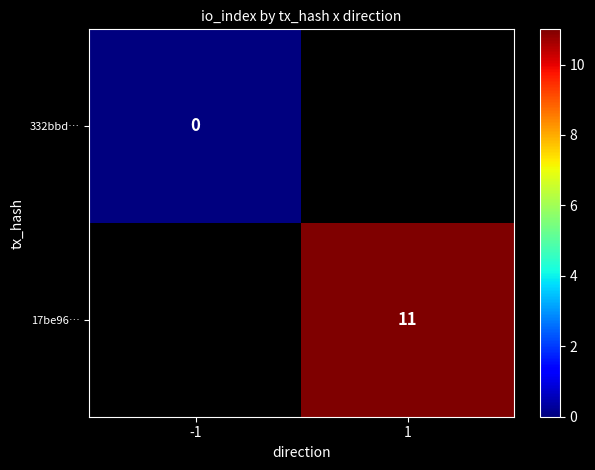

Count the number of categories in the chart.

2